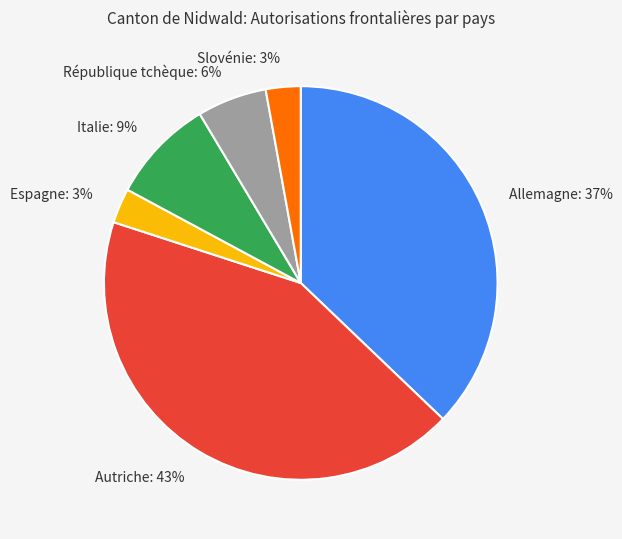

Count the number of slices in the pie.

6